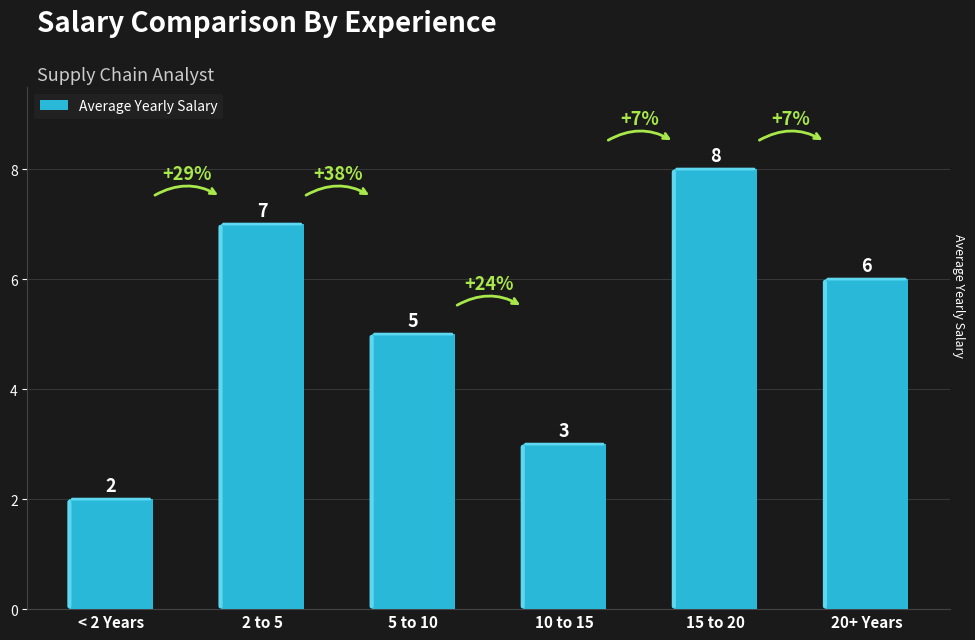

What is the minimum value shown in the chart?

2